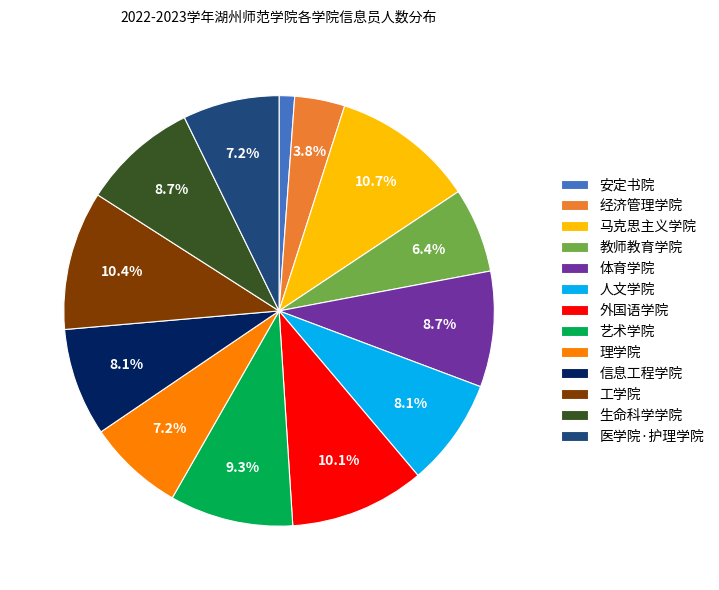

To the nearest percent, what is the combined percentage of 医学院·护理学院 and 艺术学院?

17%